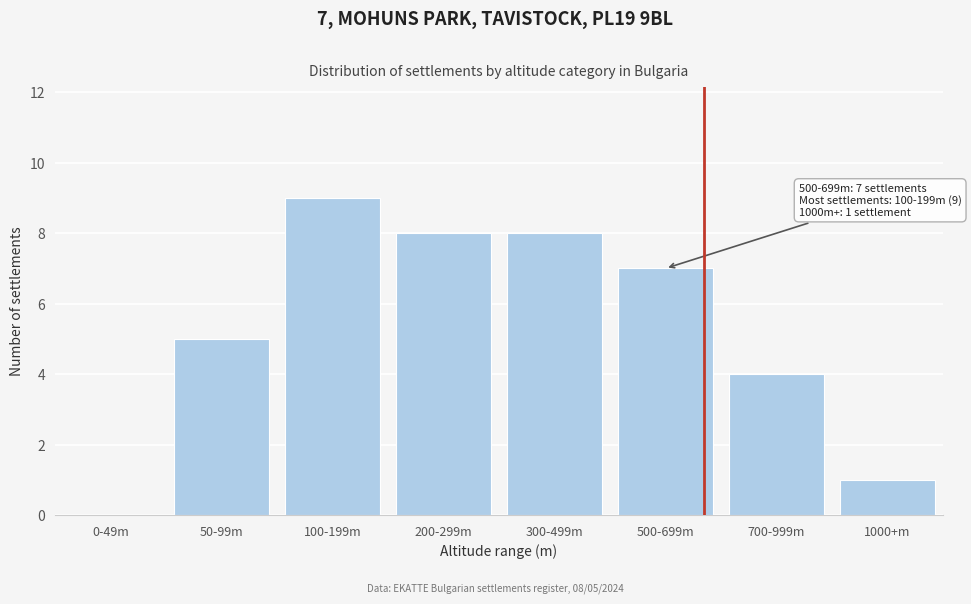

Reading right to left, list all the values displayed in this chart.

1000+m=1	700-999m=4	500-699m=7	300-499m=8	200-299m=8	100-199m=9	50-99m=5	0-49m=0